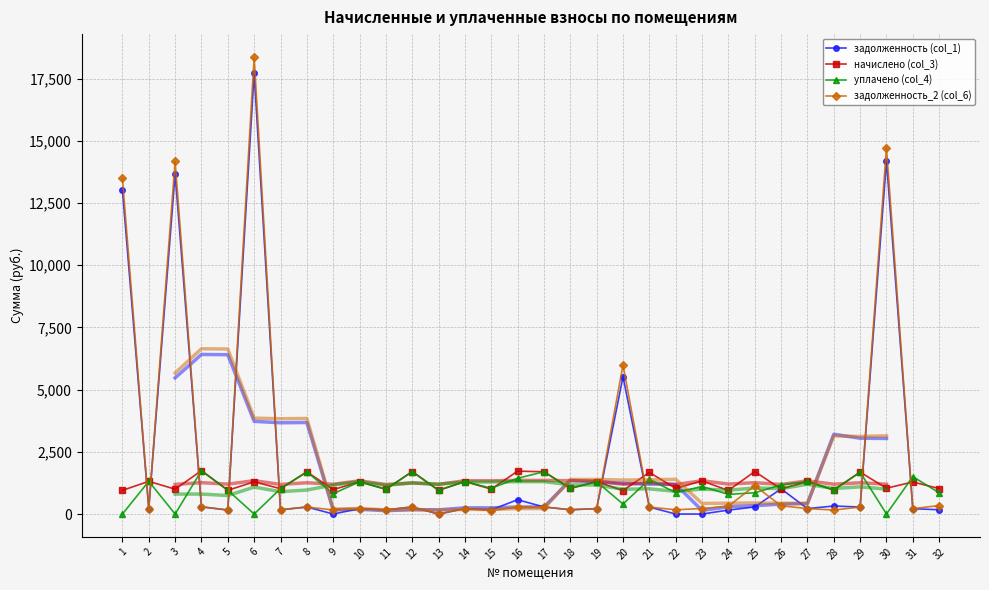

What is the difference between the second highest and minimum values in the задолженность_2 (col_6) series?

14713.0